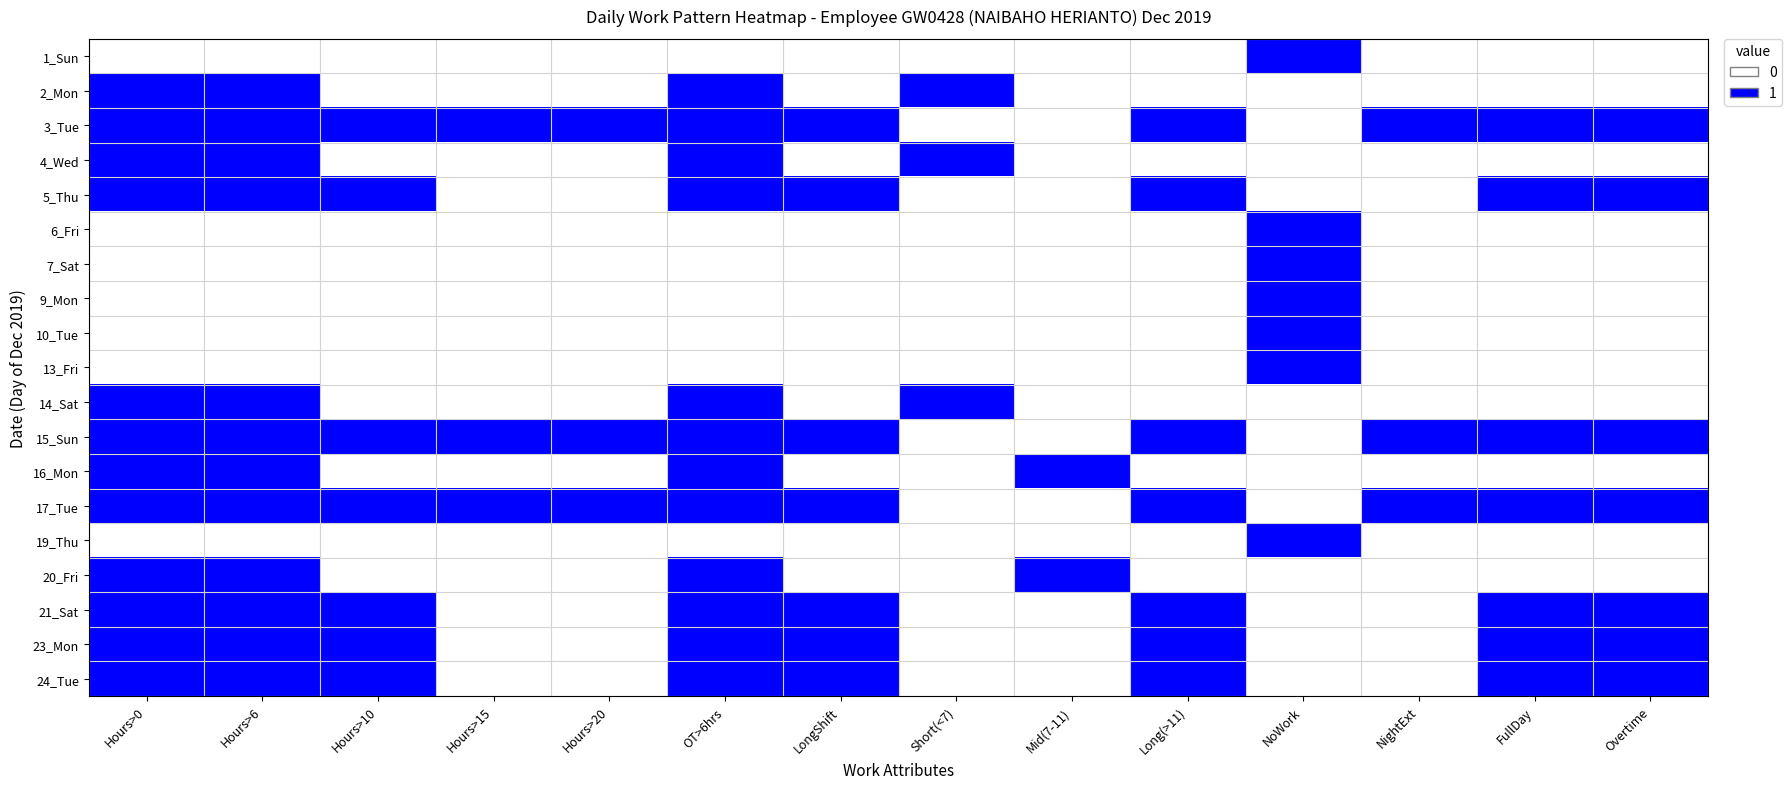

At which category is the sum across all series the highest?

Hours>0